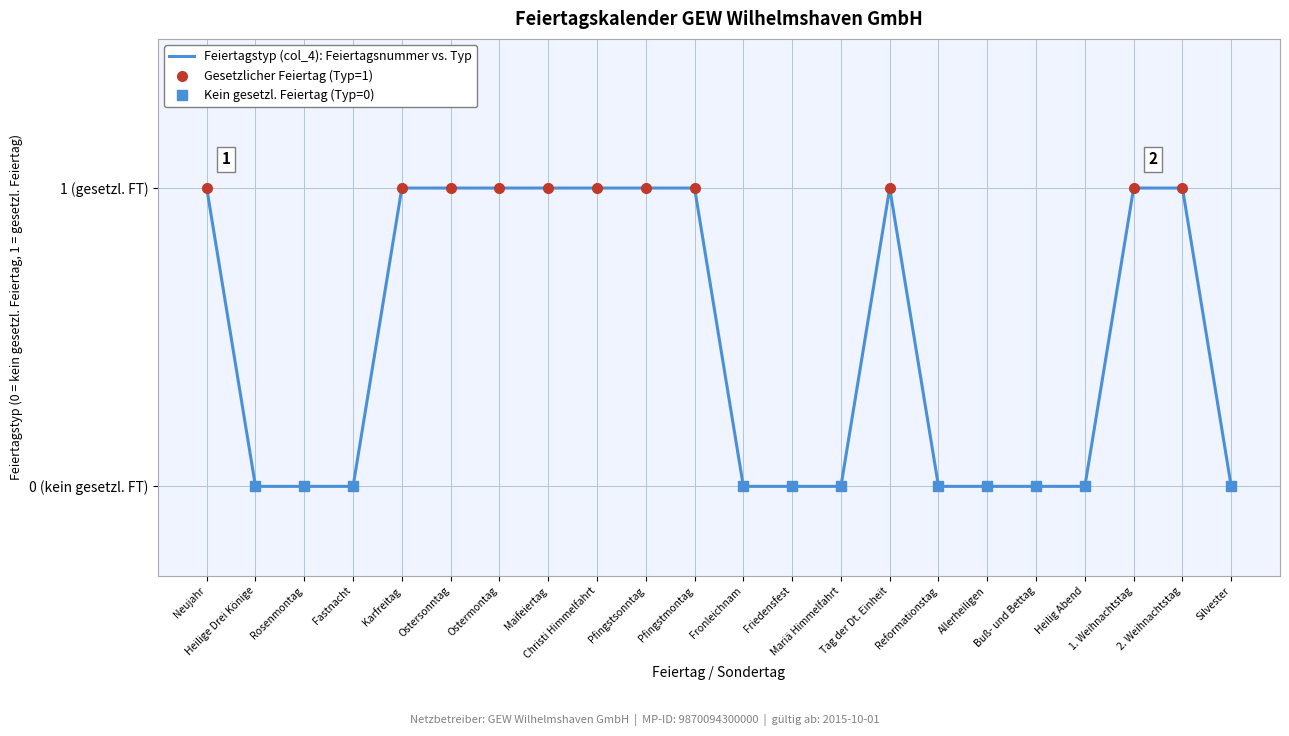

List the labels in order of value, smallest first.

Heilige Drei Könige, Rosenmontag, Fastnacht, Fronleichnam, Friedensfest, Mariä Himmelfahrt, Reformationstag, Allerheiligen, Buß- und Bettag, Heilig Abend, Silvester, Neujahr, Karfreitag, Ostersonntag, Ostermontag, Maifeiertag, Christi Himmelfahrt, Pfingstsonntag, Pfingstmontag, Tag der Dt. Einheit, 1. Weihnachtstag, 2. Weihnachtstag